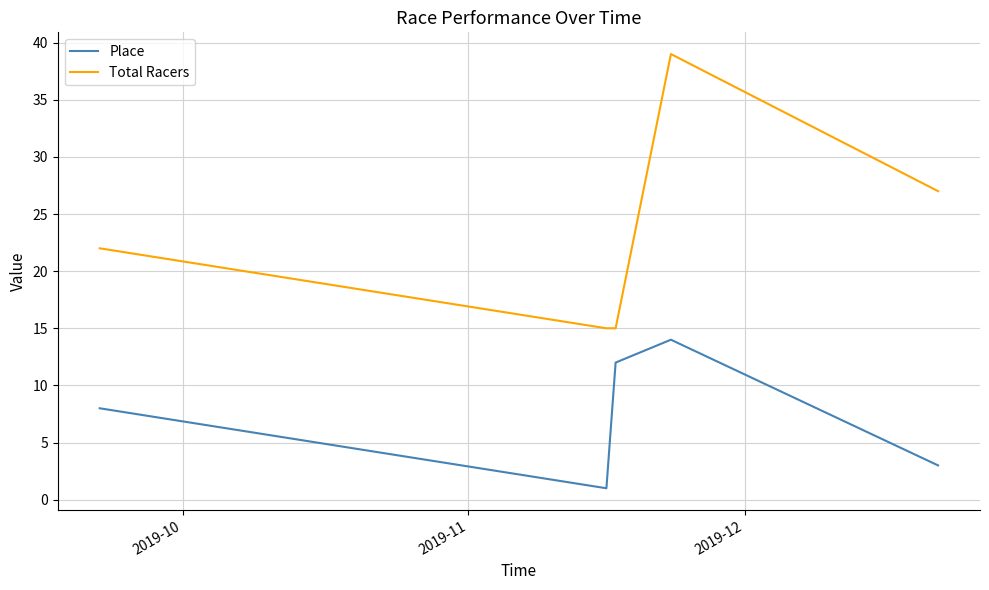

Which series has the largest total across all categories?

Total Racers